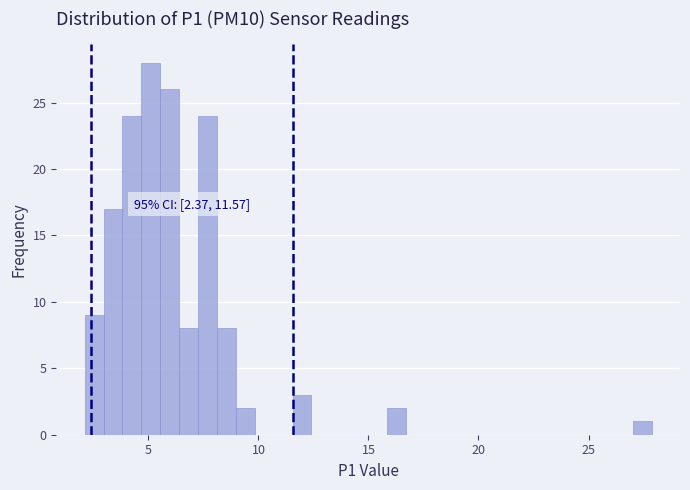

Read against the x-axis, roughly where is the centre of the tallest bar?

5.0